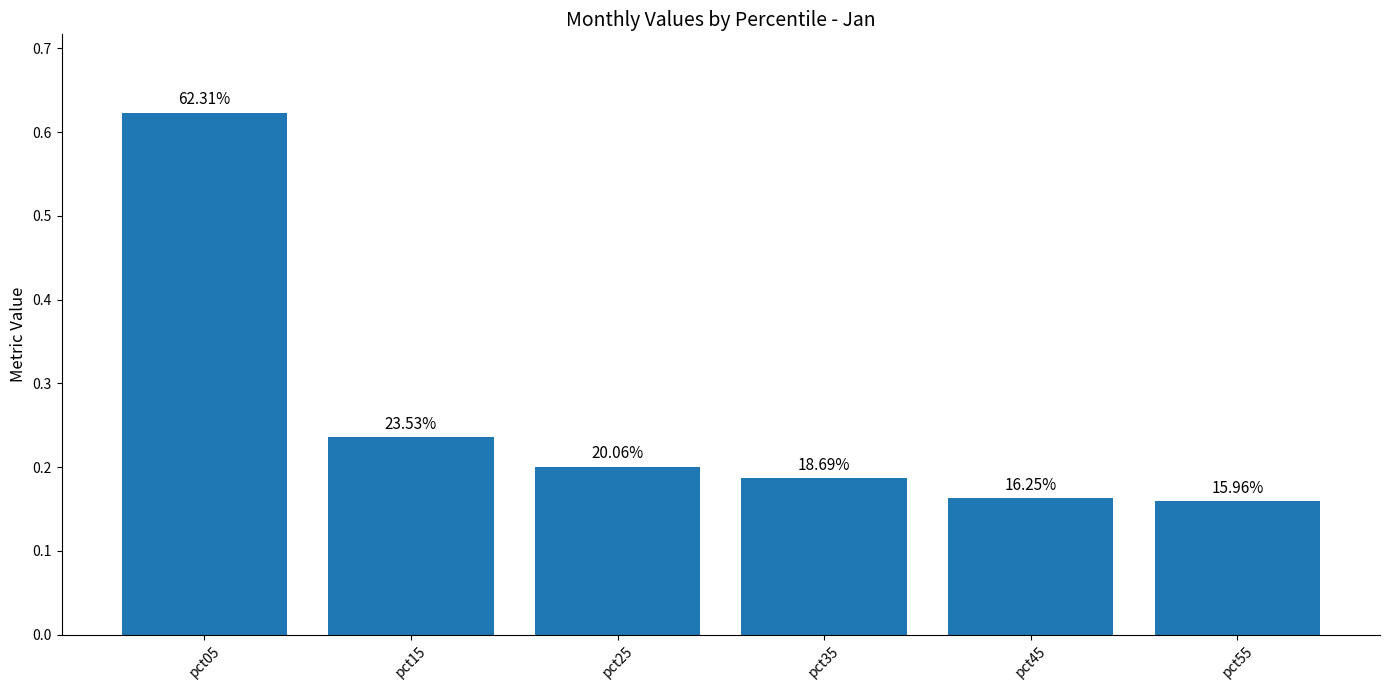

What is the minimum value shown in the chart?

0.2